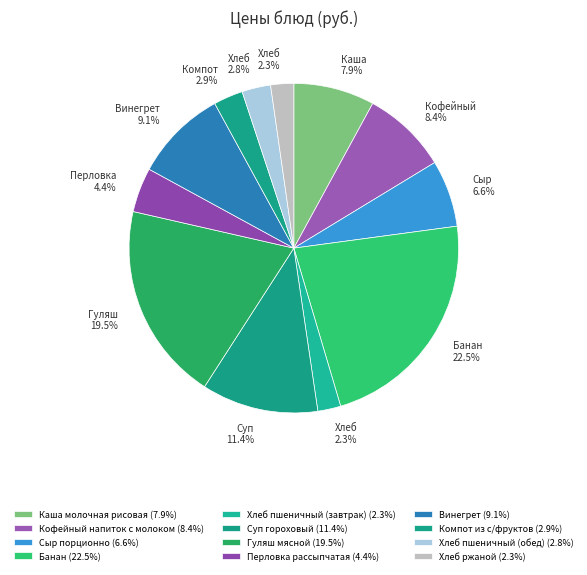

How many slices are in this pie chart?

12